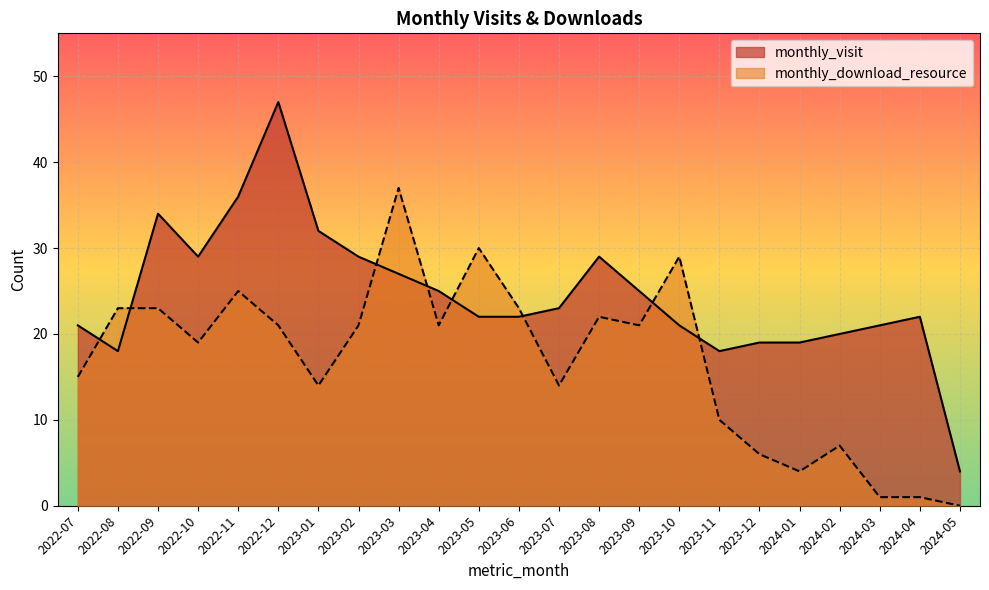

Where is the first local minimum for monthly_visit?

2022-08